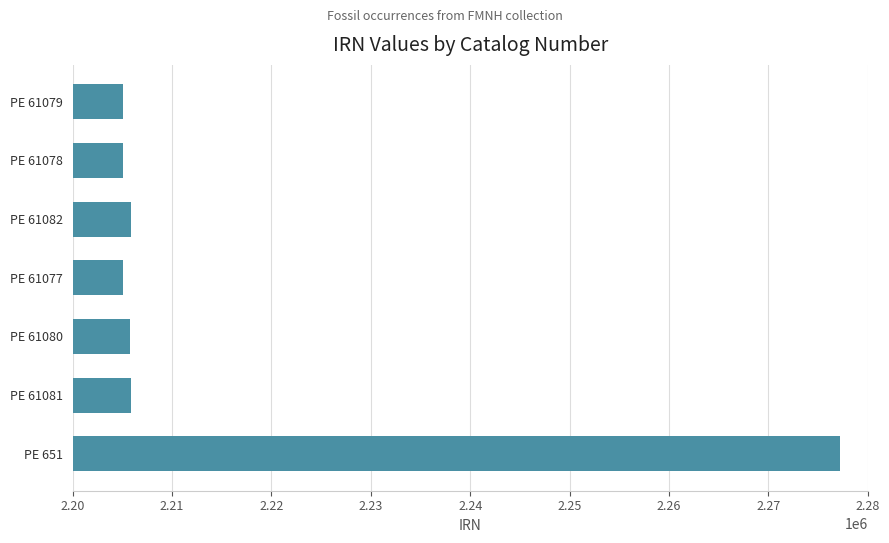

Between PE 61082 and PE 651, which is larger?

PE 651